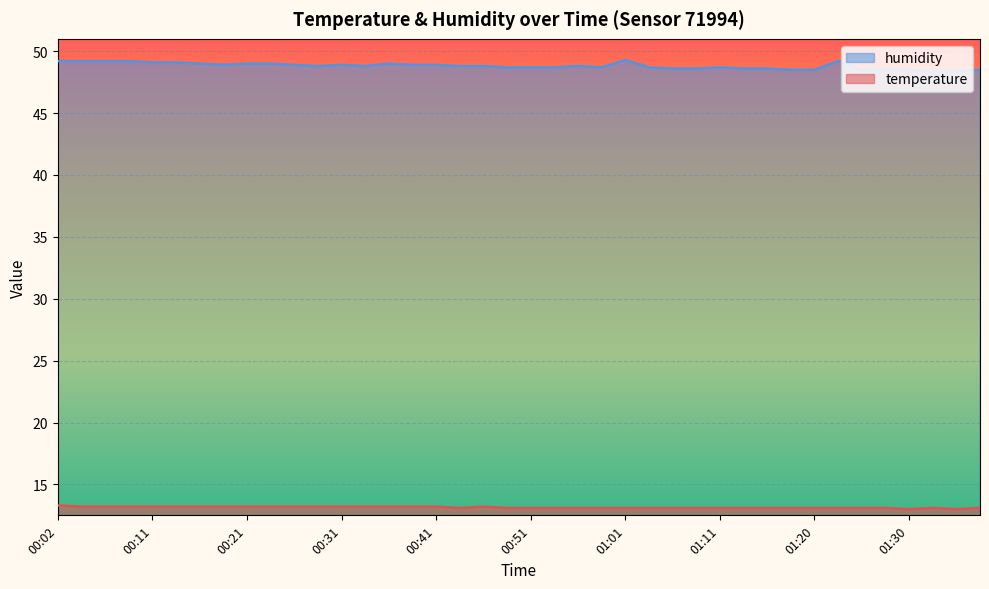

True or false: temperature and humidity cross at least once.

False